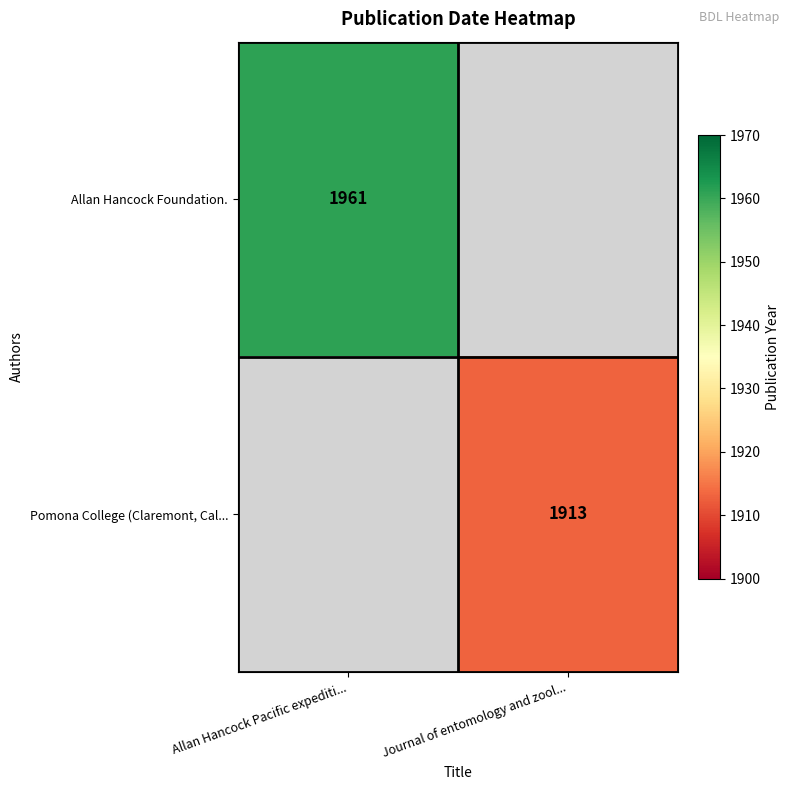

What is the maximum value shown in the chart?

1961